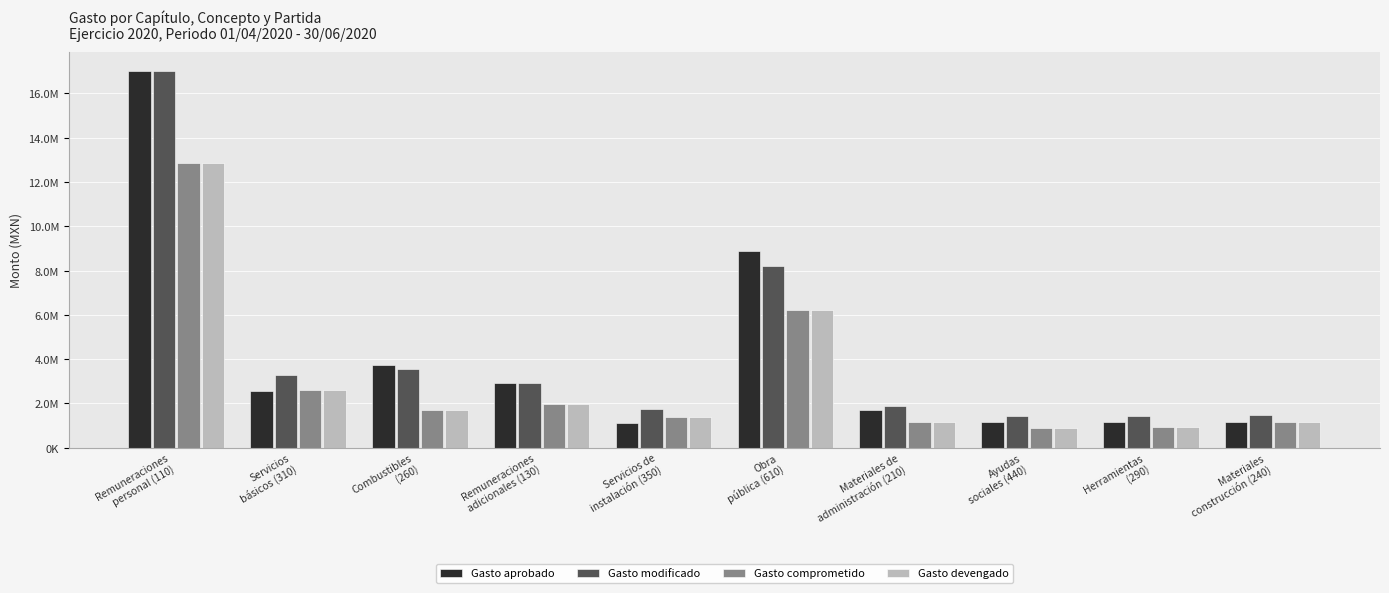

What are all the series names shown in the legend?

Gasto aprobado, Gasto modificado, Gasto comprometido, Gasto devengado